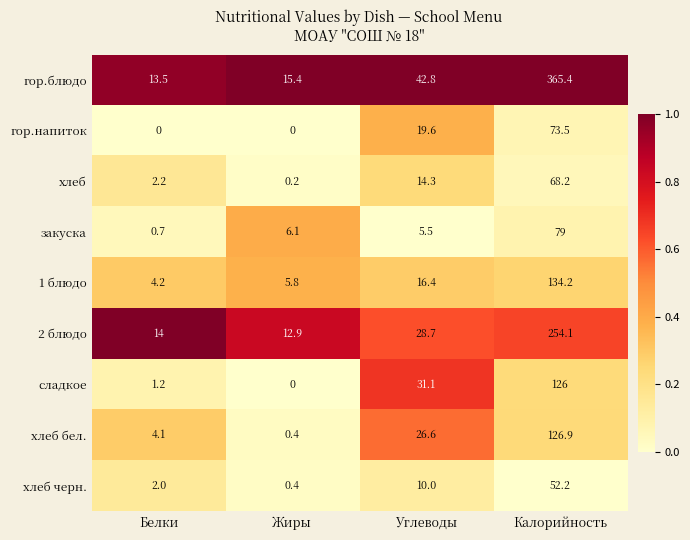

What is the spread (max minus min) of values at Белки?

14.0